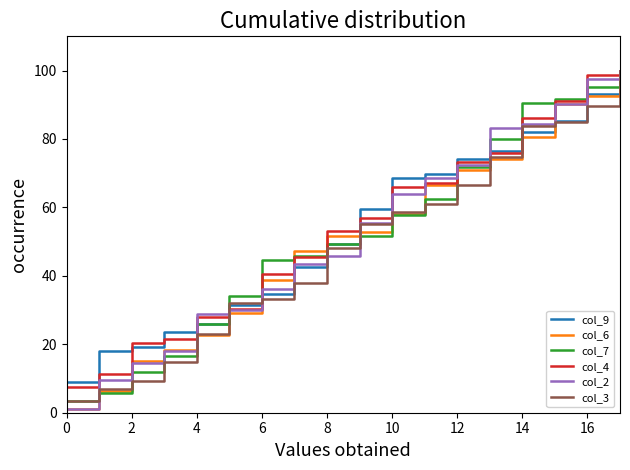

Reading right to left, transcribe all the data shown in this chart.

col_9: 100.0	93.3	85.4	82.0	76.4	74.2	69.7	68.5	59.6	49.4	42.7	34.8	31.5	25.8	23.6	19.1	18.0	9.0
col_6: 100.0	92.5	90.3	80.6	74.2	71.0	66.7	58.1	52.7	51.6	47.3	38.7	29.0	22.6	18.3	15.1	6.5	1.1
col_7: 100.0	95.3	91.8	90.6	80.0	71.8	62.4	57.6	51.8	49.4	45.9	44.7	34.1	25.9	16.5	11.8	5.9	3.5
col_4: 100.0	98.7	91.1	86.1	75.9	73.4	67.1	65.8	57.0	53.2	45.6	40.5	30.4	27.8	21.5	20.3	11.4	7.6
col_2: 100.0	97.6	90.4	84.3	83.1	72.3	68.7	63.9	55.4	45.8	43.4	36.1	30.1	28.9	18.1	14.5	9.6	1.2
col_3: 100.0	89.7	85.1	83.9	74.7	66.7	60.9	58.6	55.2	48.3	37.9	33.3	32.2	23.0	14.9	9.2	6.9	3.4